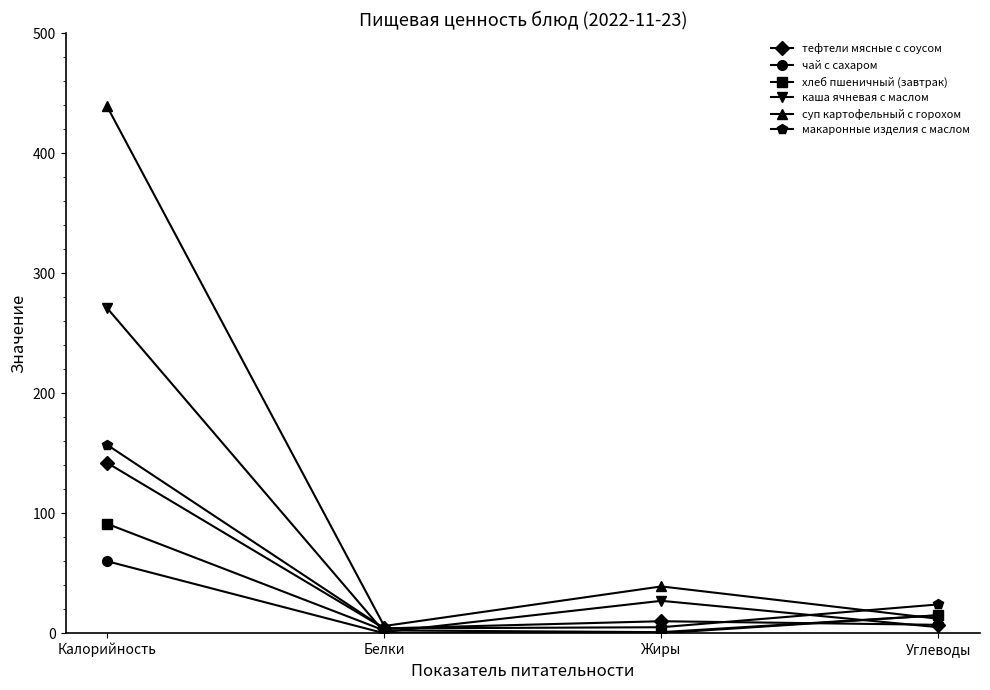

Which category has the highest value in the хлеб пшеничный (завтрак) series?

Калорийность